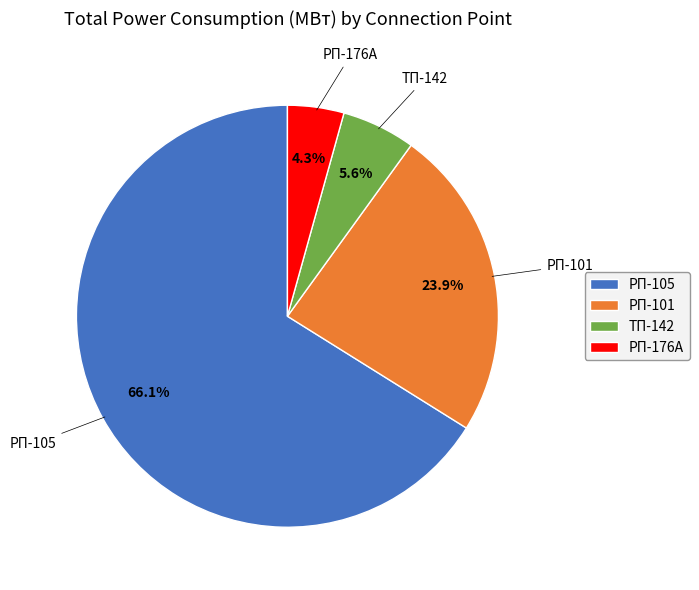

How many slices are in this pie chart?

4